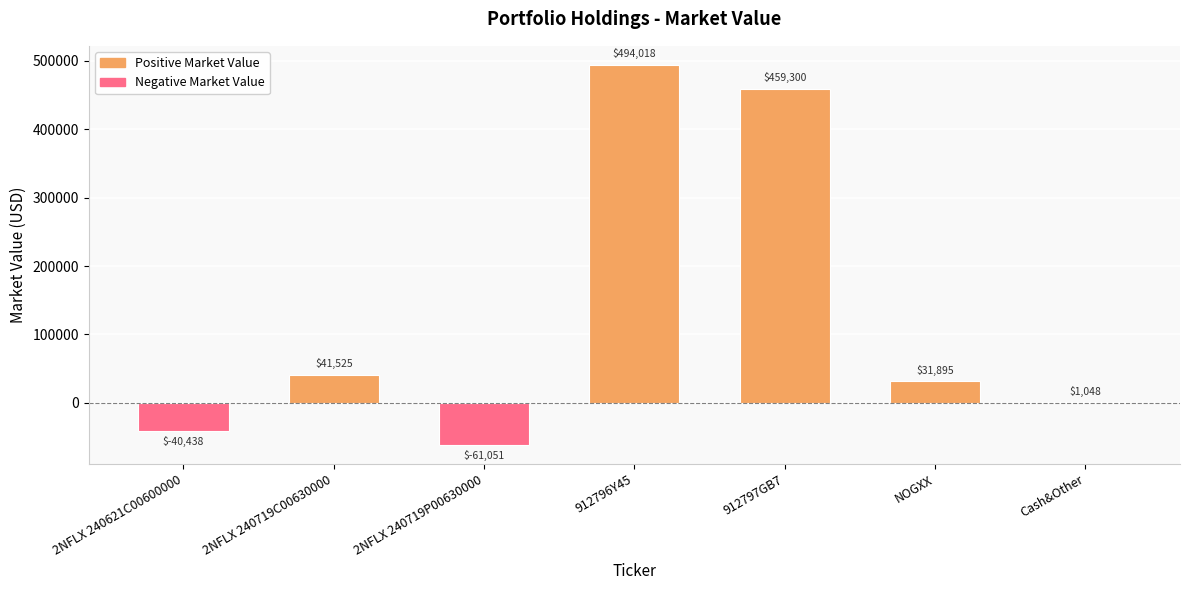

How many distinct data groups are displayed?

1